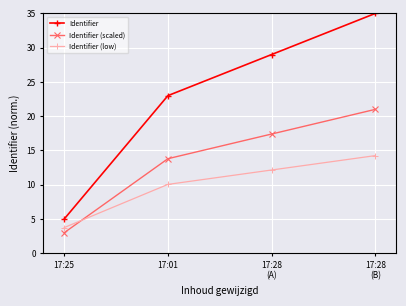

What is the label of the 2nd point from the right?

17:28
(A)